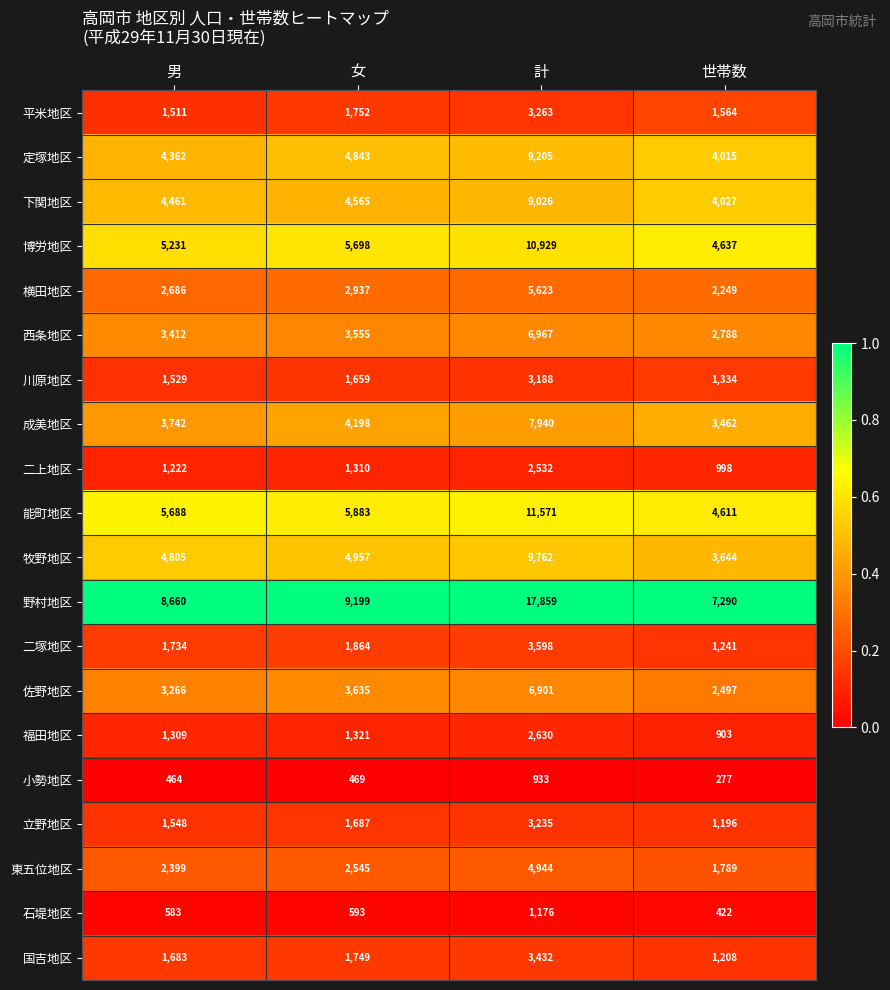

At which category is the sum across all series the highest?

計